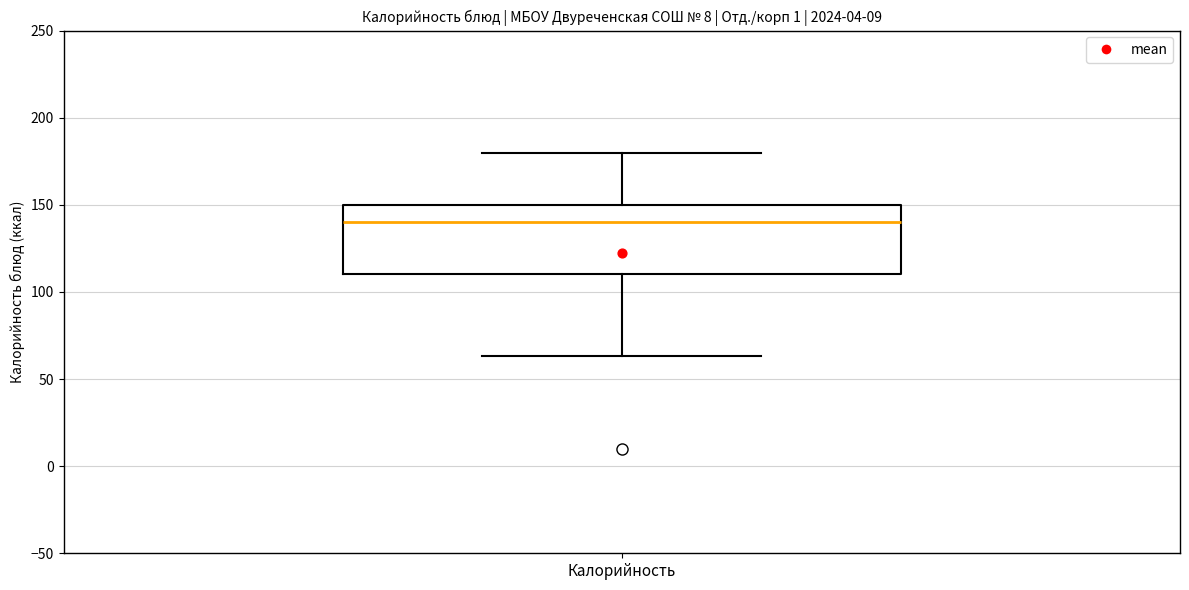

Transcribe this box plot: give where the median line is, the range the box spans, and where the two whiskers end, as read against the y-axis. The values are not printed on the chart, so give them approximately, as read against the axis.

median 140, box 110 to 150, whiskers 65 to 180